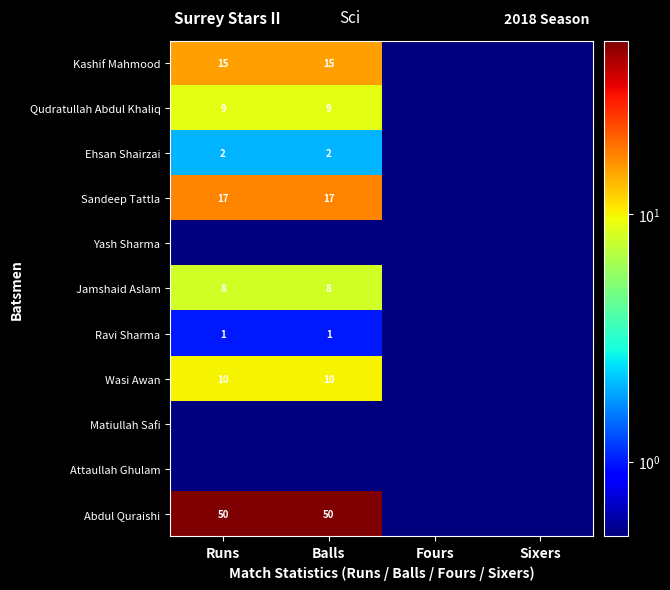

Which has a higher value, Balls or Runs?

Balls